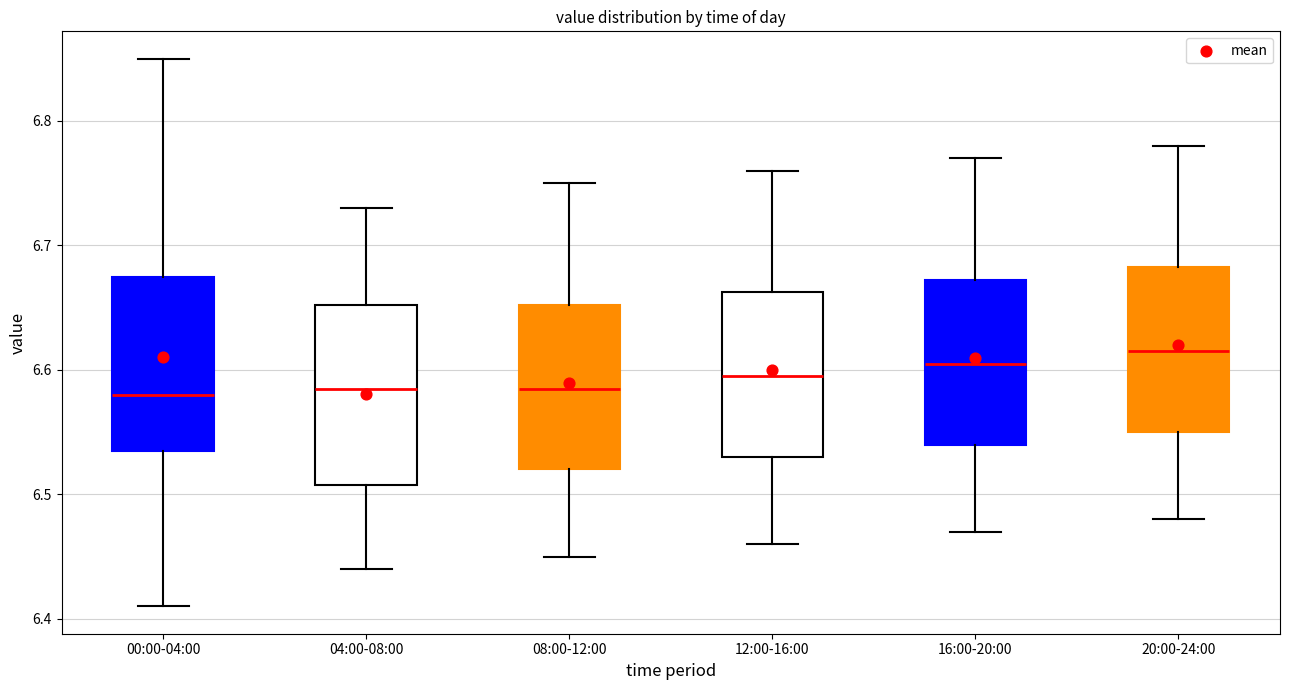

Reading left to right, read every box against the y-axis: the position of its median line, the range the box covers, and the ends of its whiskers. The values are not printed on the chart, so give them approximately, as read against the axis.

00:00-04:00: median 6.58, box 6.54 to 6.68, whiskers 6.41 to 6.85
04:00-08:00: median 6.59, box 6.51 to 6.65, whiskers 6.44 to 6.73
08:00-12:00: median 6.59, box 6.52 to 6.65, whiskers 6.45 to 6.75
12:00-16:00: median 6.60, box 6.53 to 6.66, whiskers 6.46 to 6.76
16:00-20:00: median 6.61, box 6.54 to 6.67, whiskers 6.47 to 6.77
20:00-24:00: median 6.62, box 6.55 to 6.68, whiskers 6.48 to 6.78